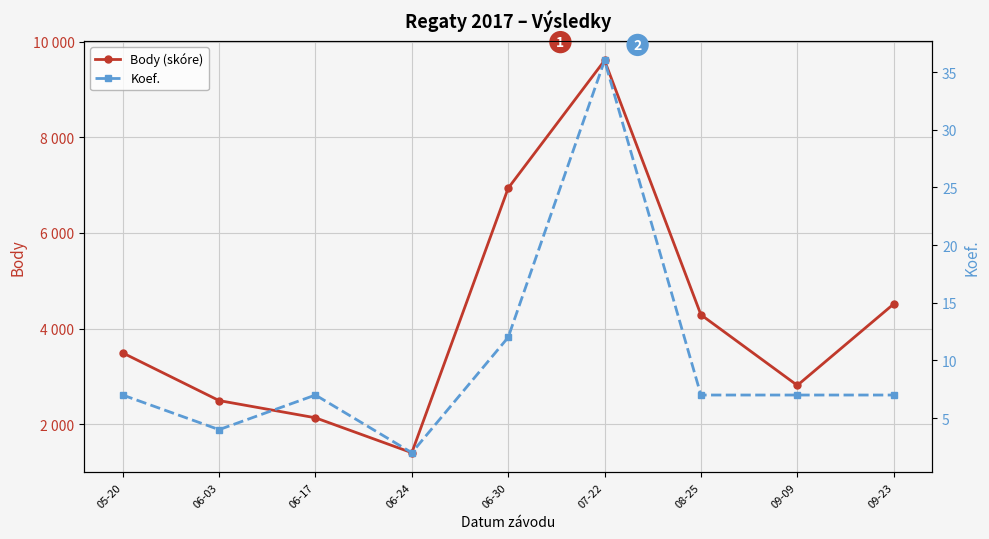

At which category is the sum across all series the highest?

07-22